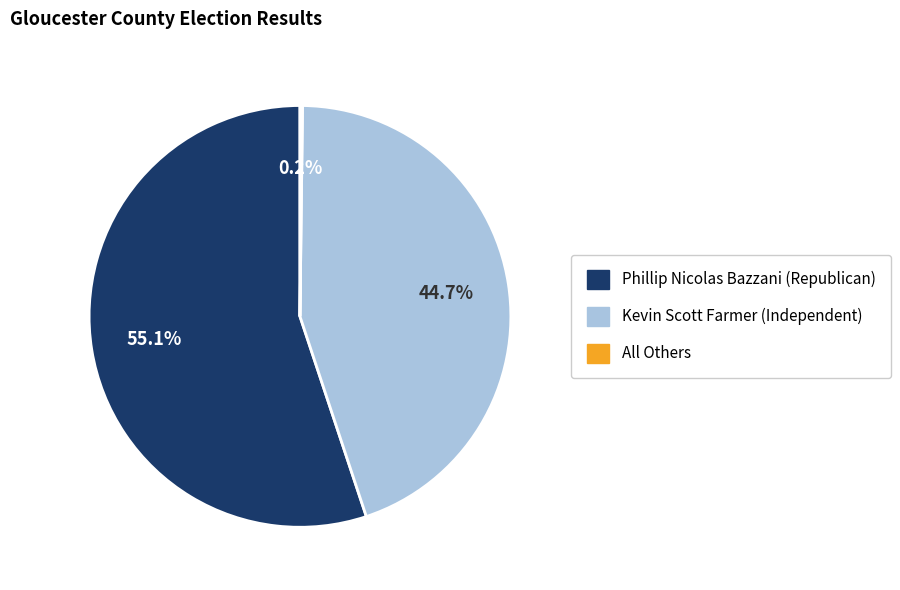

Combined, do Kevin Scott Farmer (Independent) and Phillip Nicolas Bazzani (Republican) account for over 50%?

Yes